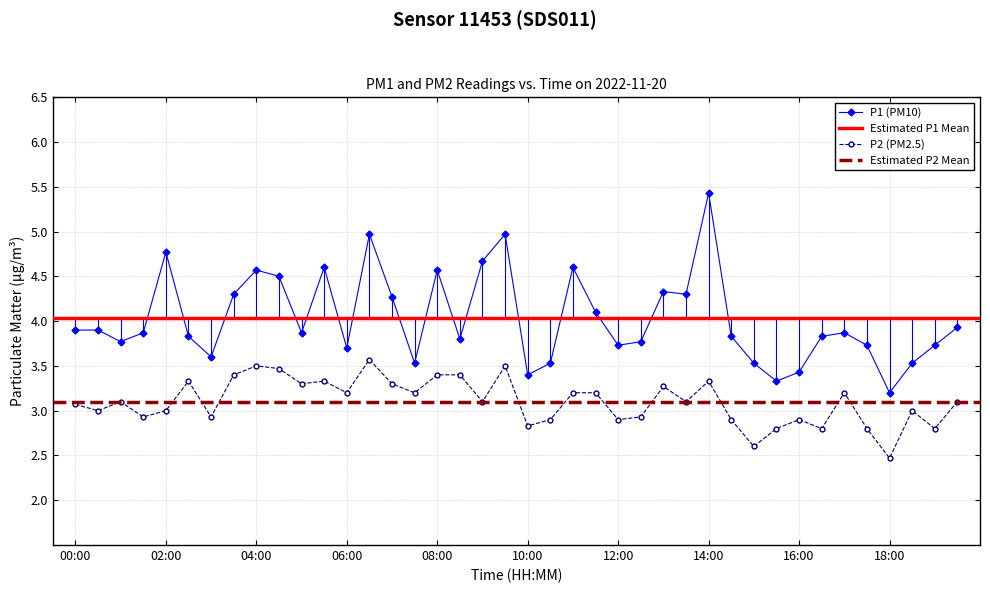

At how many categories does at least one series exceed 2?

40